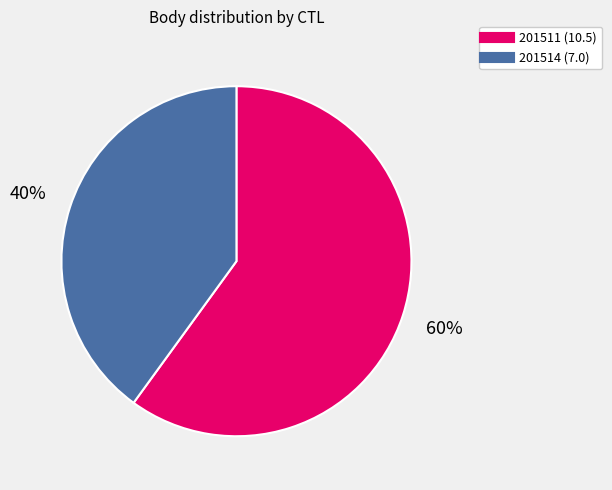

Which category has the smallest portion of the pie?

201514